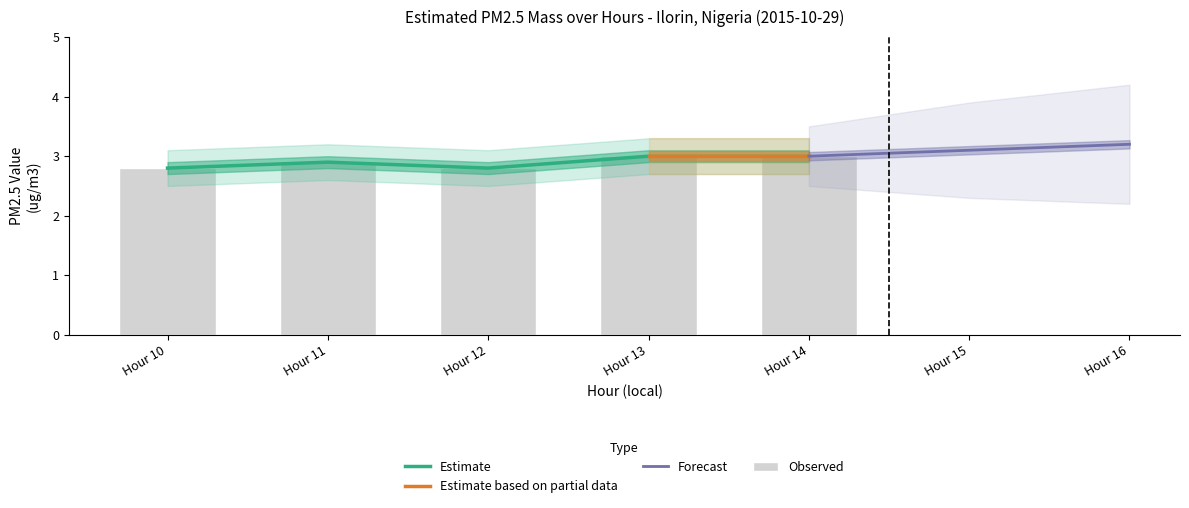

What is the value of the Value bar at the 4th from the left?

3.0